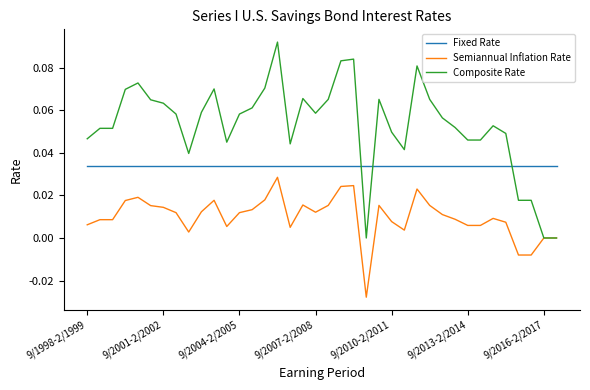

True or false: Fixed Rate and Composite Rate intersect in this chart.

True